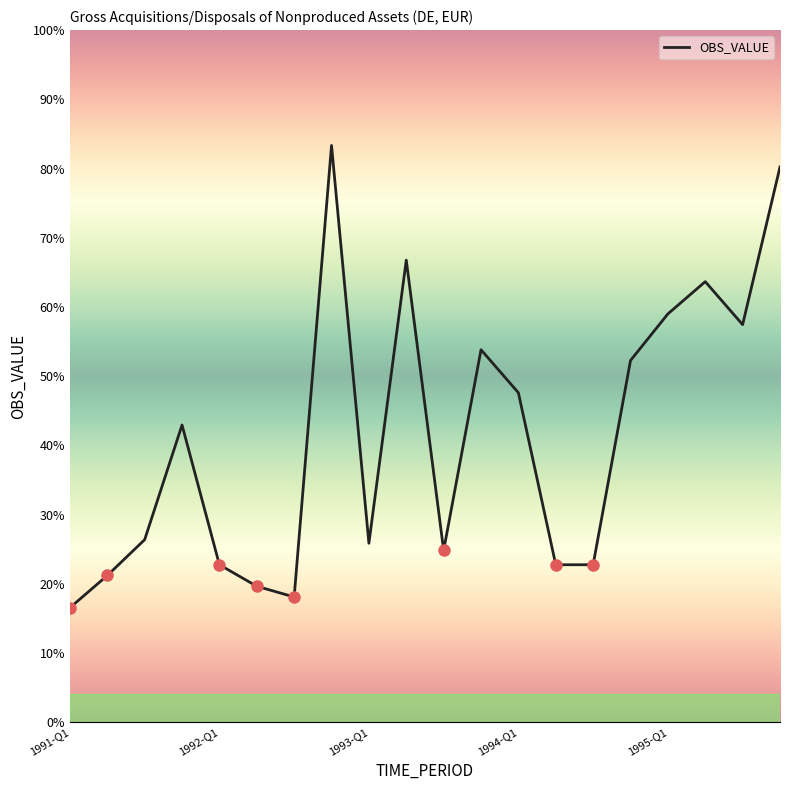

Where does the data first go above 83?

7